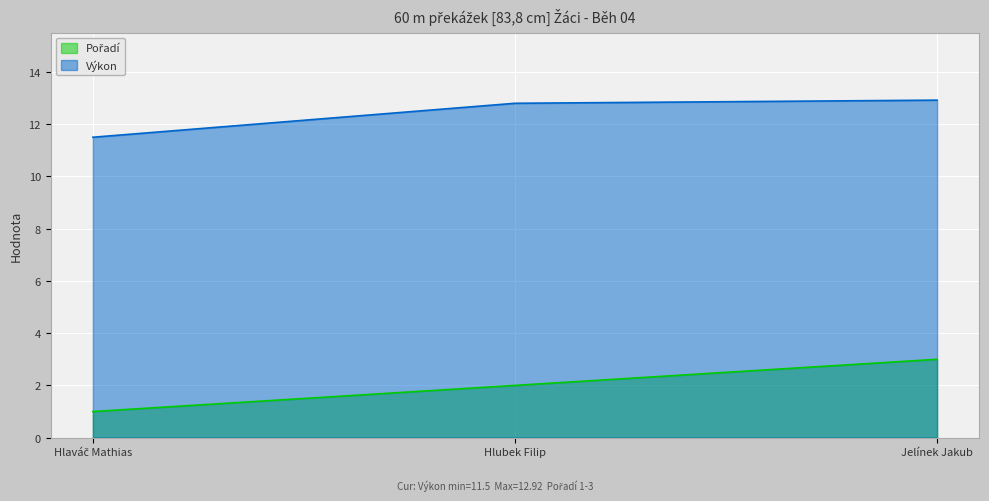

Where does the Pořadí series first go above 2?

Jelínek Jakub